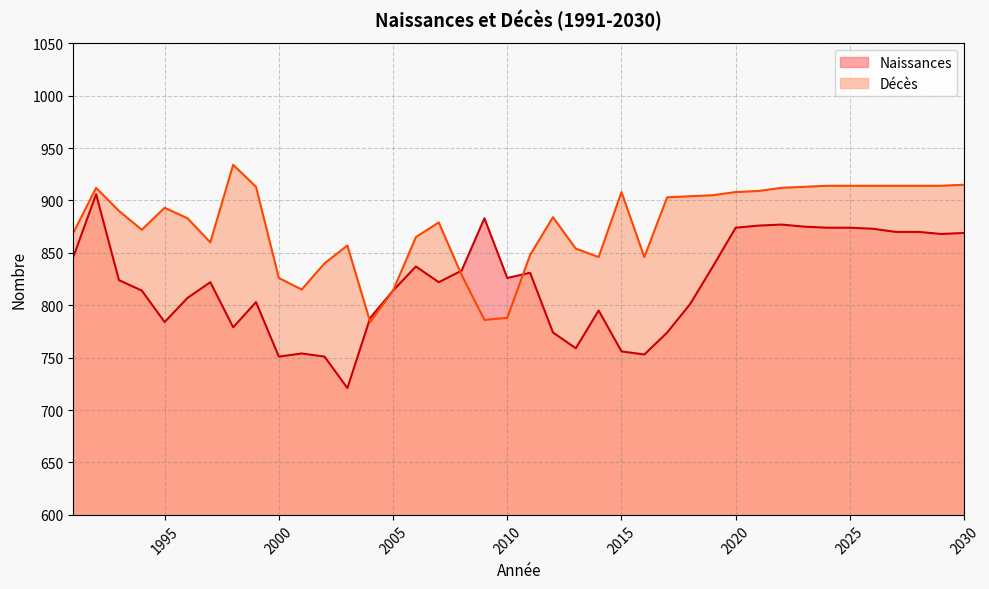

What is the average value of the Naissances series?

821